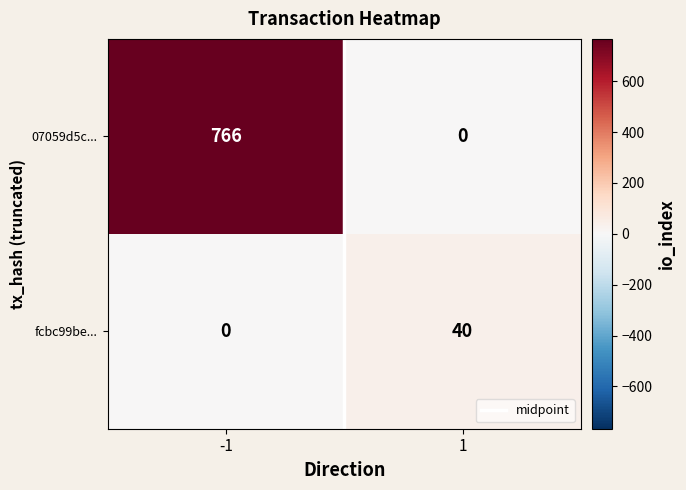

What is the average value of the fcbc99be... series?

20